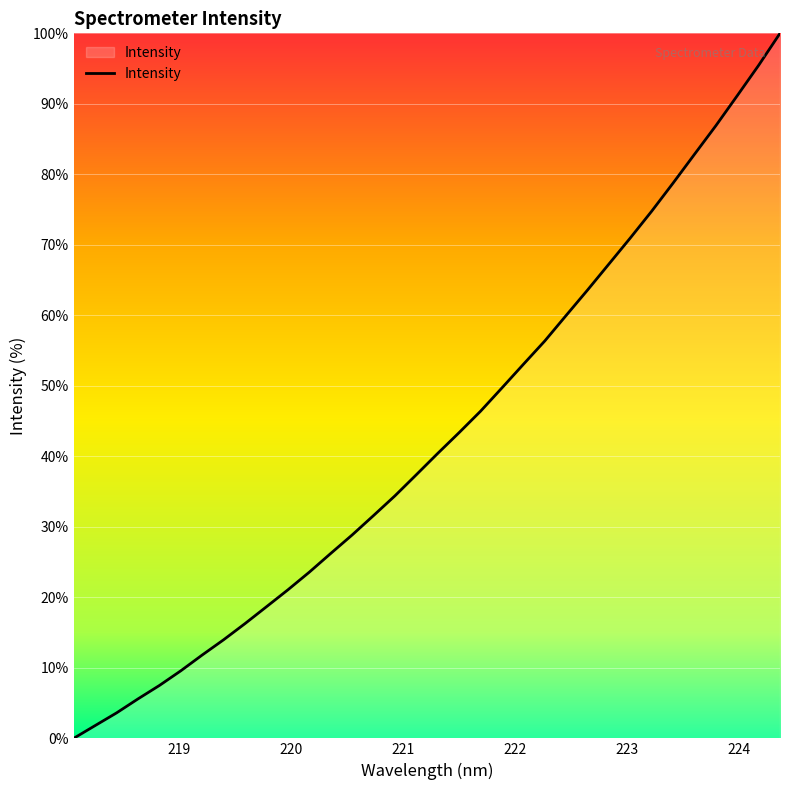

Count the number of categories in the chart.

34